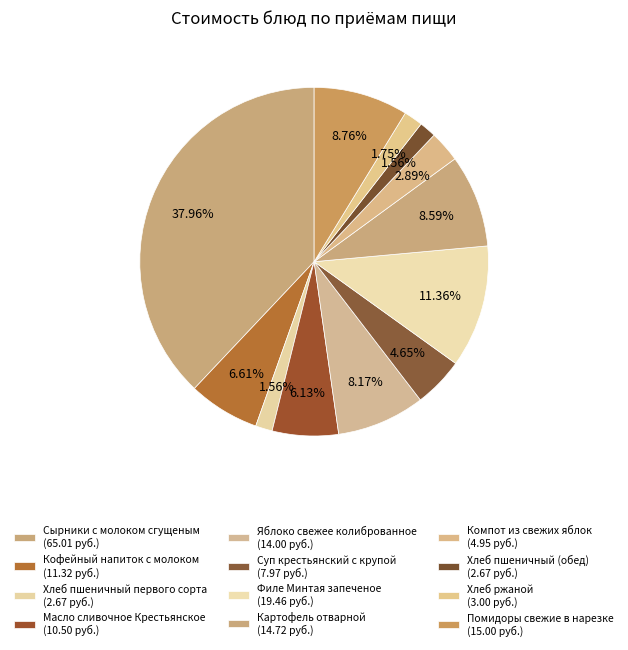

Is it true that Хлеб пшеничный (обед) is 14% of the pie?

False